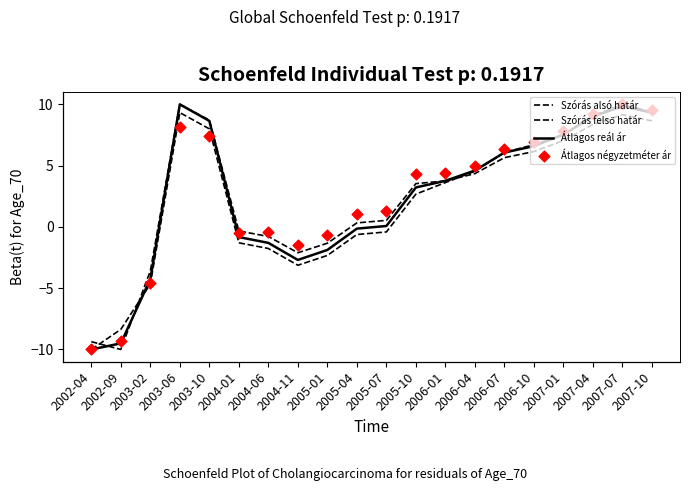

Is the value of Szórás felső határ at 2007-04 greater than the value of Átlagos reál ár at 2003-02?

Yes